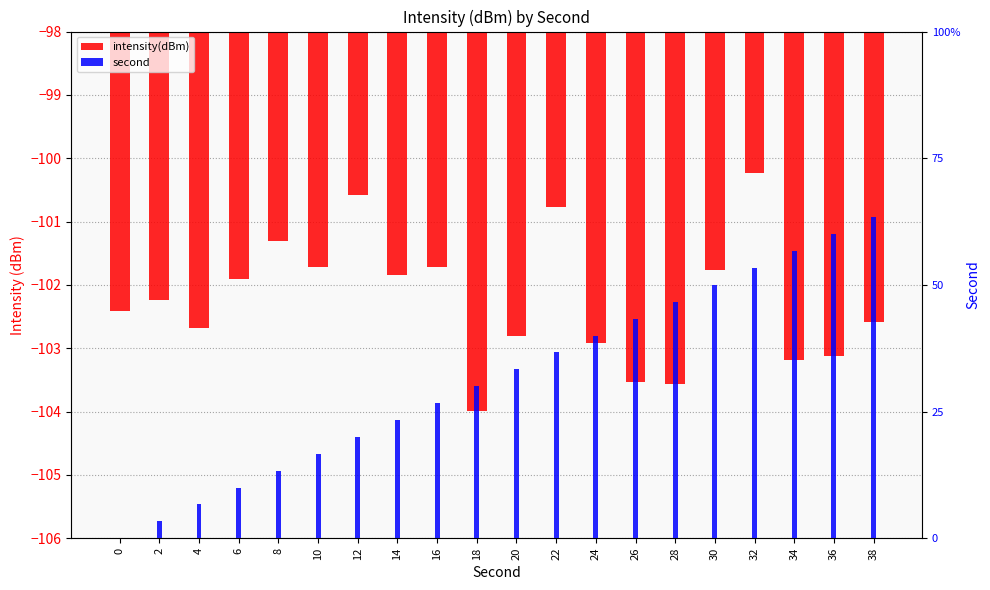

Between 22 and 14, which is larger?

22